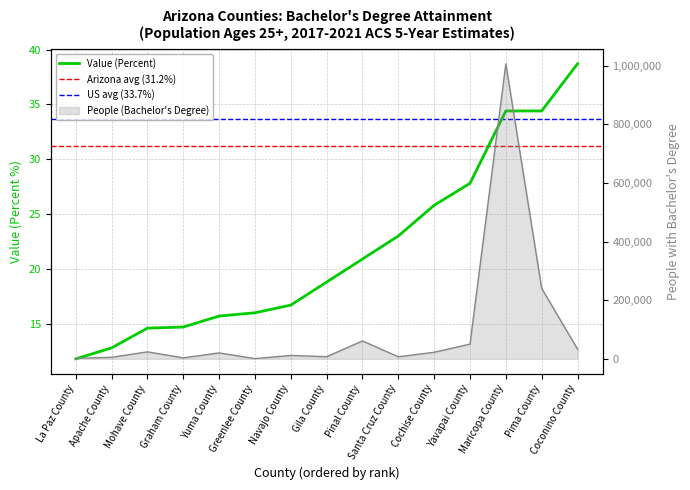

What is the sum of the Value (Percent) values at Gila County and Pinal County?

39.7